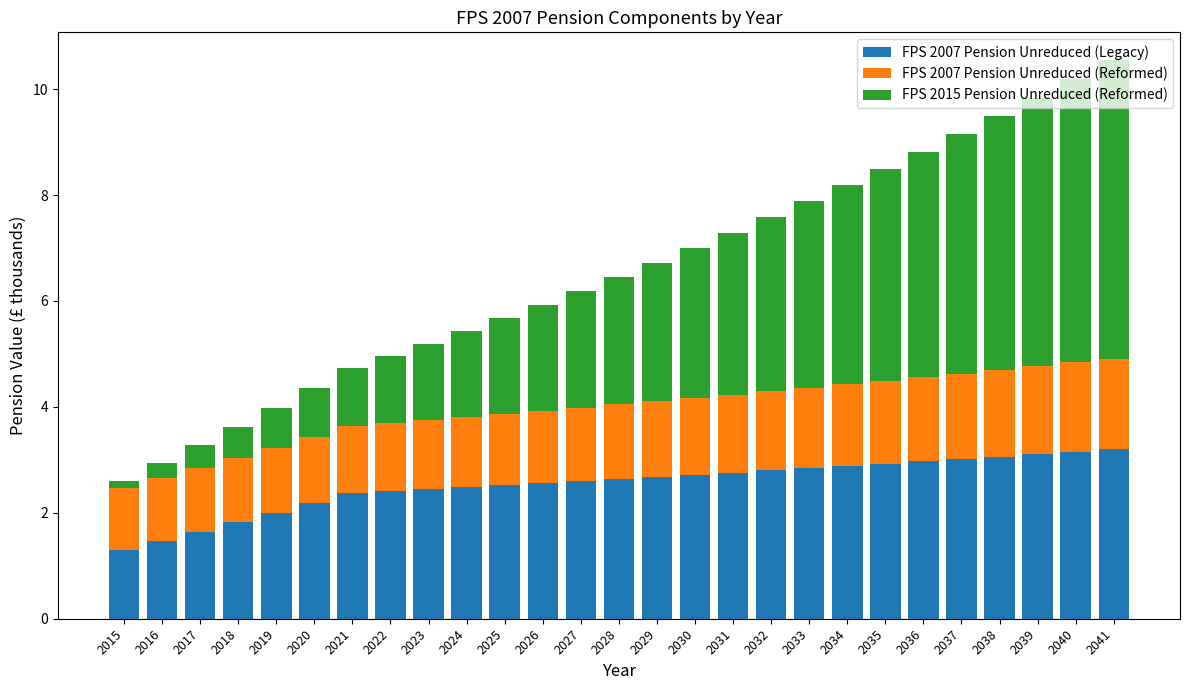

Is it true that FPS 2007 Pension Unreduced (Legacy) equals 2.9 at 2035?

True